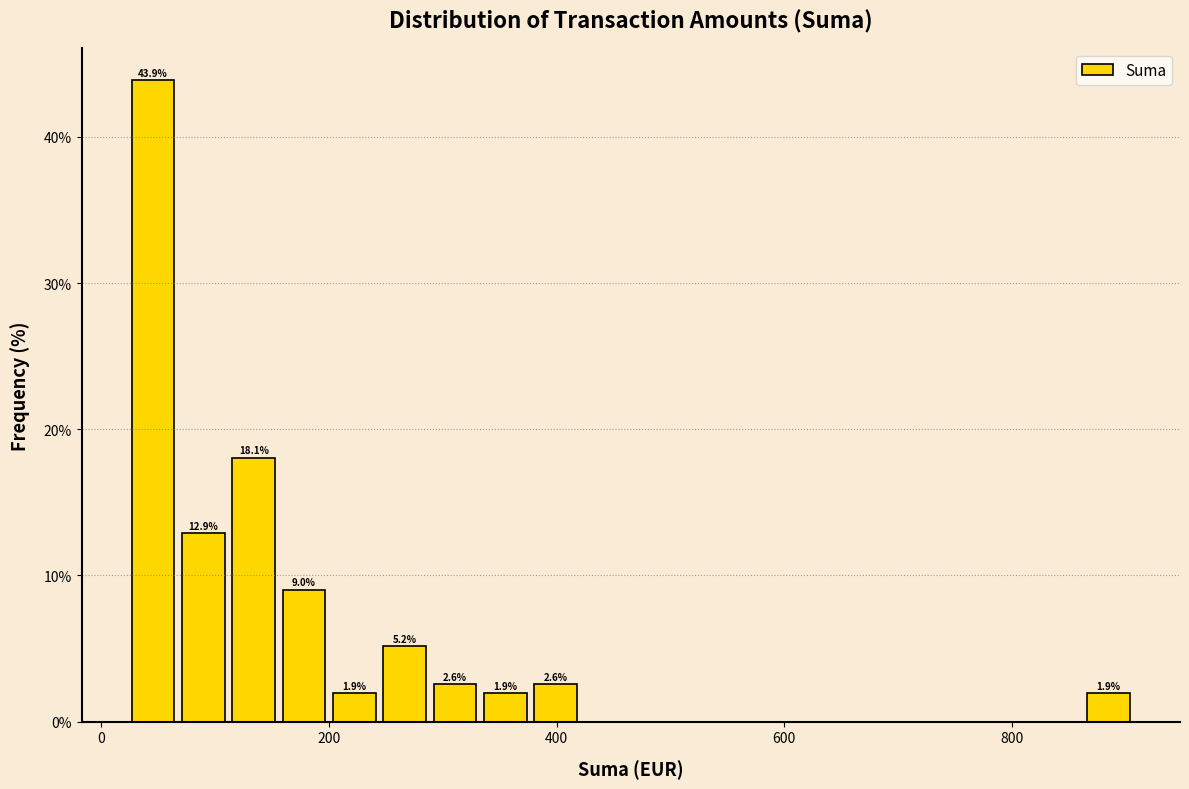

Read against the x-axis, roughly where is the centre of the tallest bar?

40